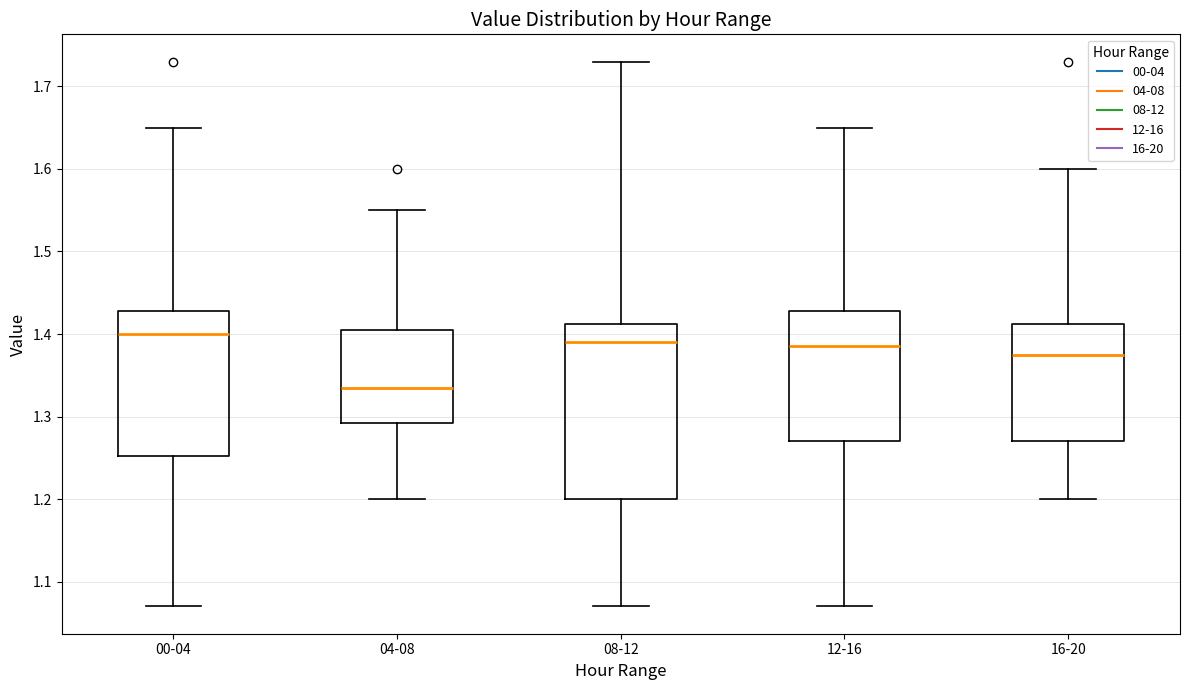

Where does the upper whisker of the box for 08-12 end on the y-axis? The values are not printed on the chart, so give them approximately, as read against the axis.

1.73